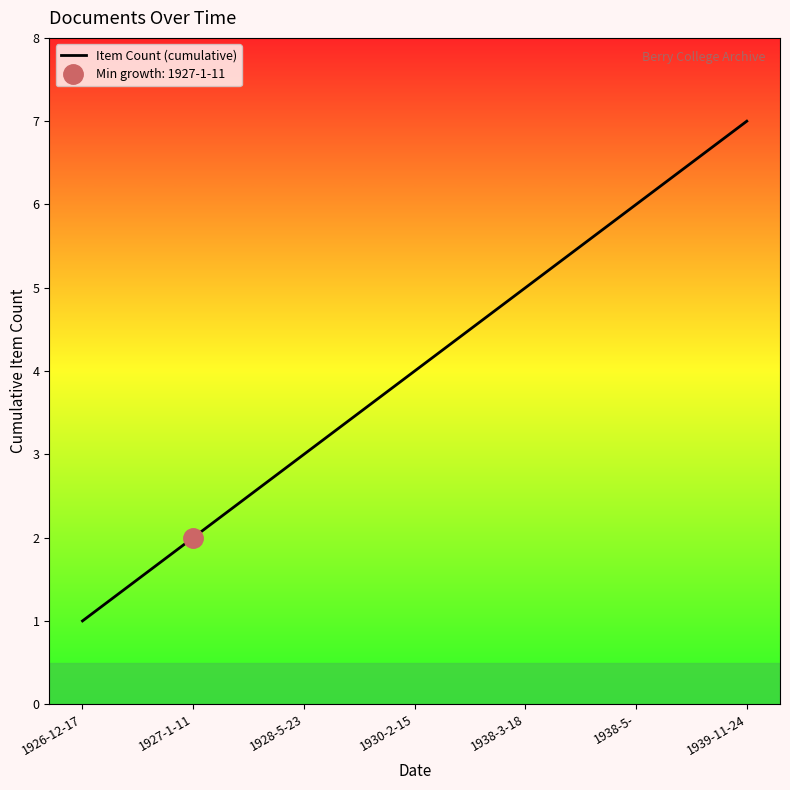

How many data points does each series have?

7